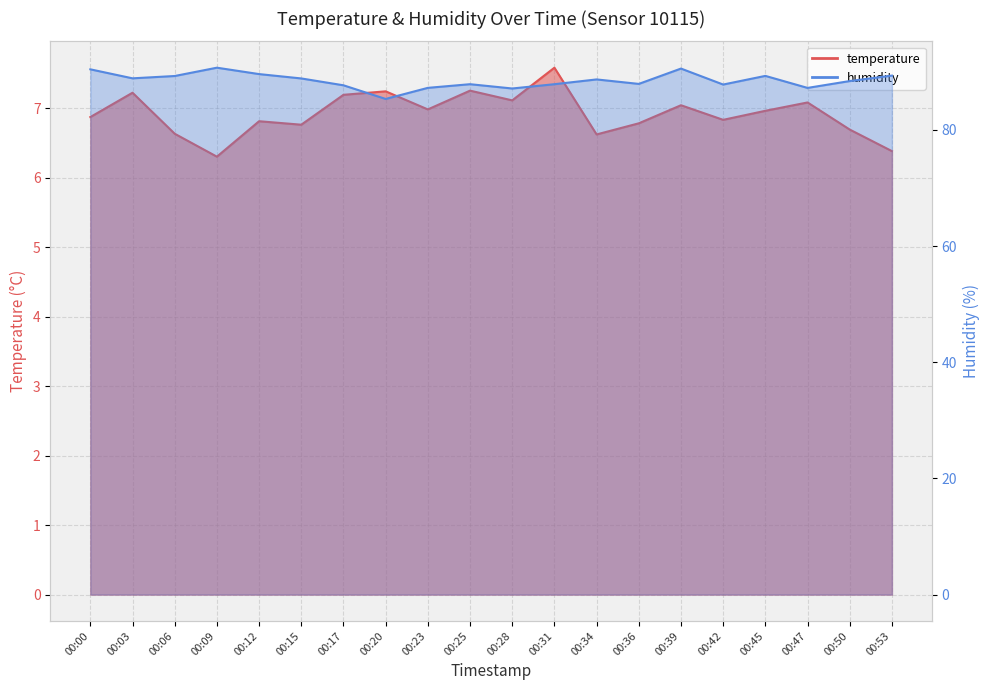

Read the temperature value at 00:23.

7.0